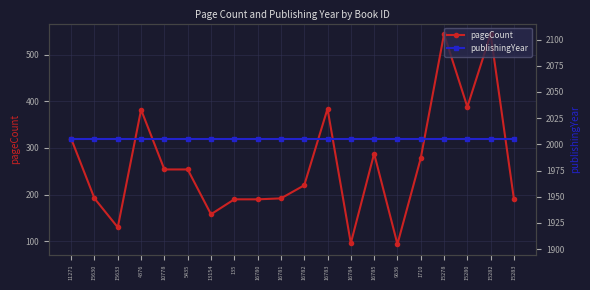

List the series in order of their peak value, highest first.

publishingYear, pageCount